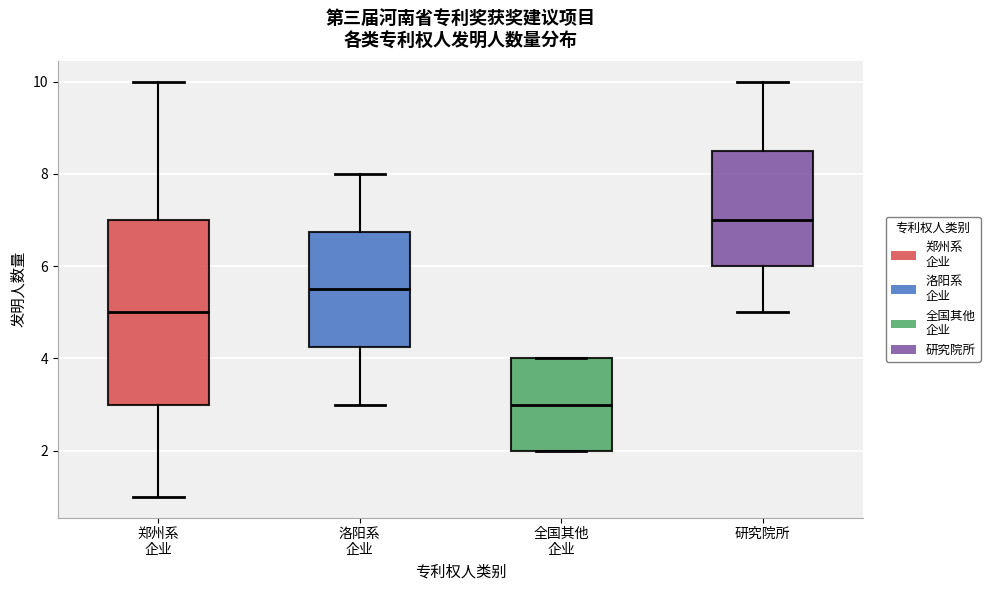

Reading left to right, read every box against the y-axis: the position of its median line, the range the box covers, and the ends of its whiskers. The values are not printed on the chart, so give them approximately, as read against the axis.

郑州系 企业: median 5.0, box 3.0 to 7.0, whiskers 1.0 to 10.0
洛阳系 企业: median 5.6, box 4.2 to 6.8, whiskers 3.0 to 8.0
全国其他 企业: median 3.0, box 2.0 to 4.0, whiskers 2.0 to 4.0
研究院所: median 7.0, box 6.0 to 8.6, whiskers 5.0 to 10.0